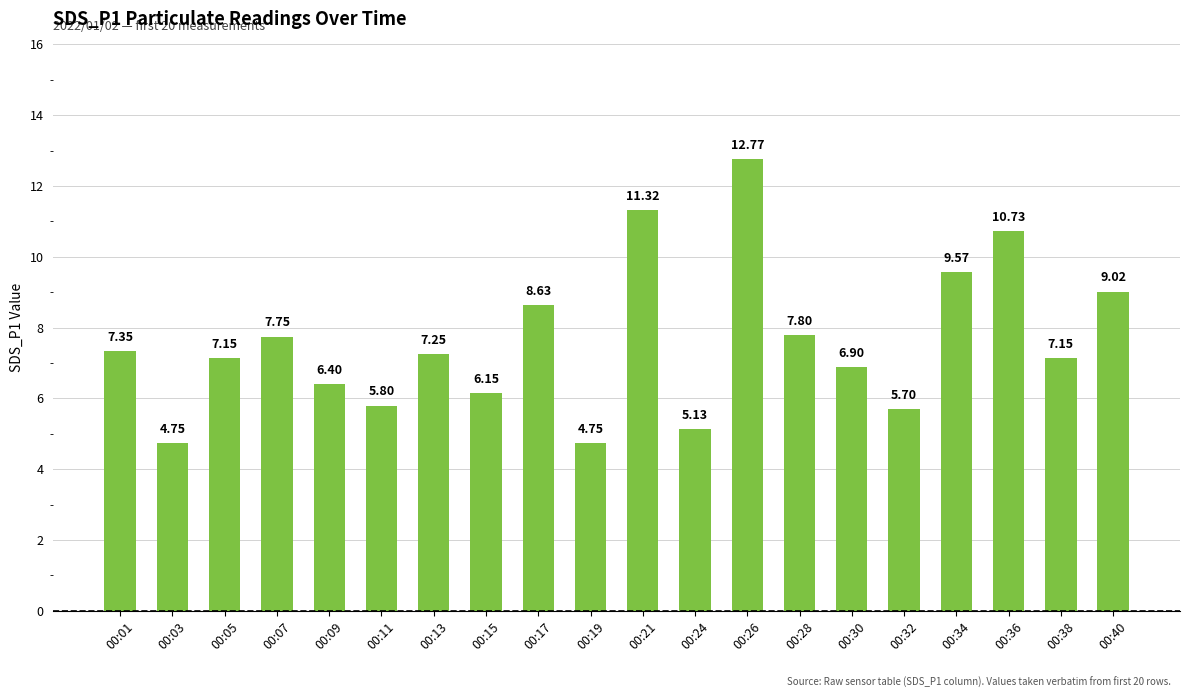

Count the number of values greater than 7.

12